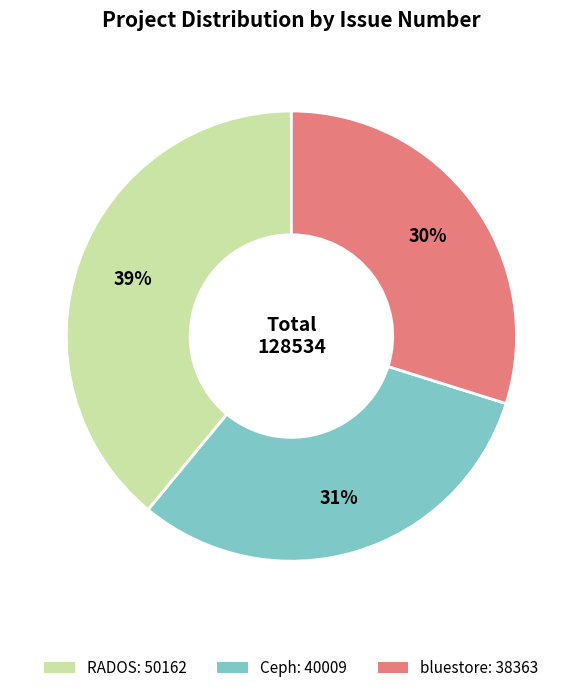

Count the number of slices in the pie.

3